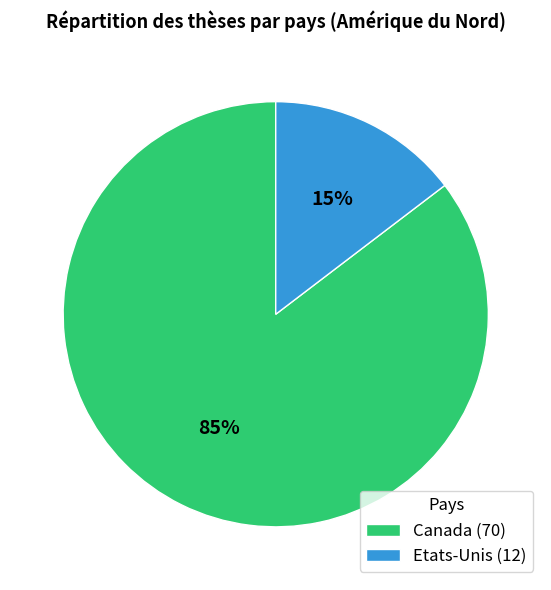

Which slice represents more than half of the pie?

Canada